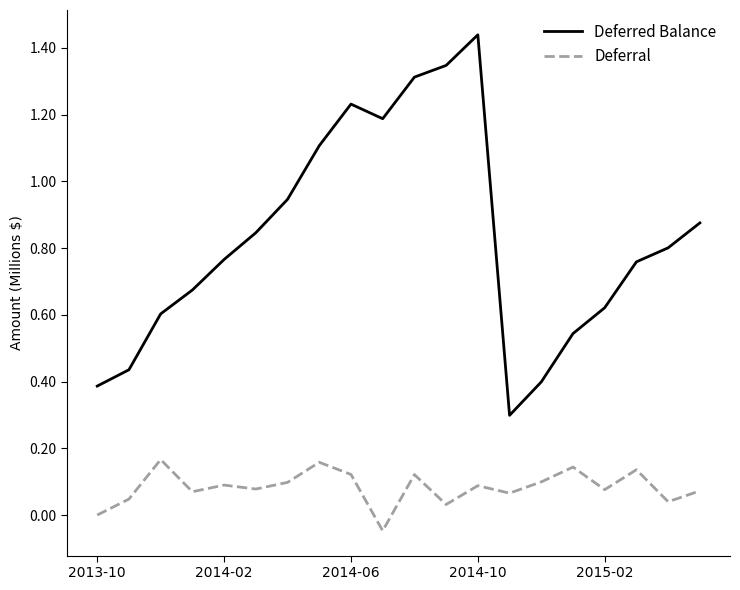

List the series in order of their peak value, lowest first.

Deferral, Deferred Balance